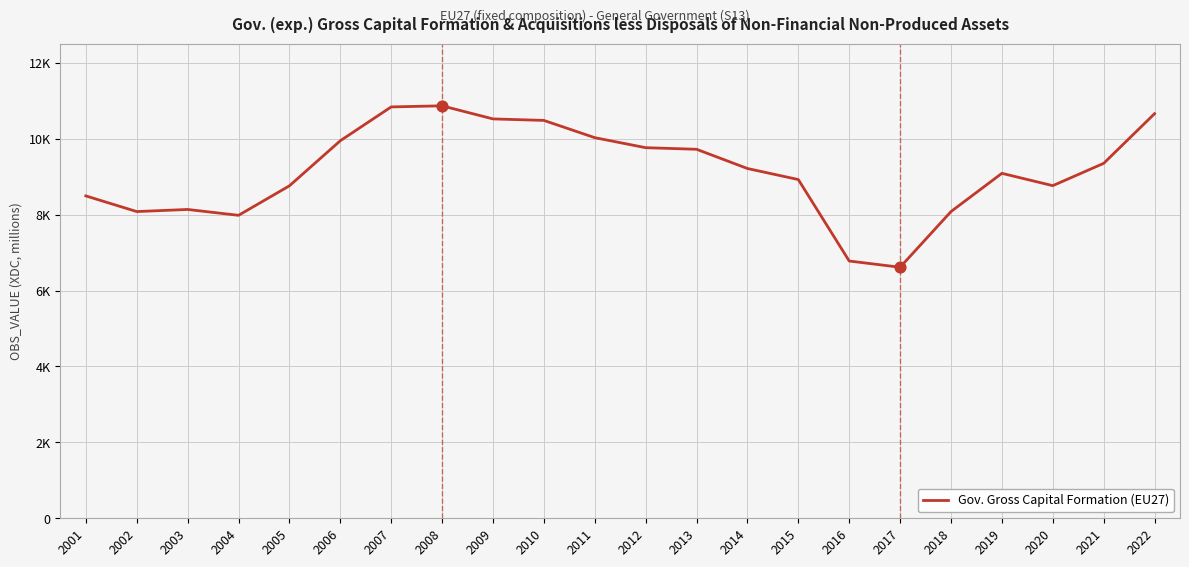

Is this an area chart (filled region under the line)?

No